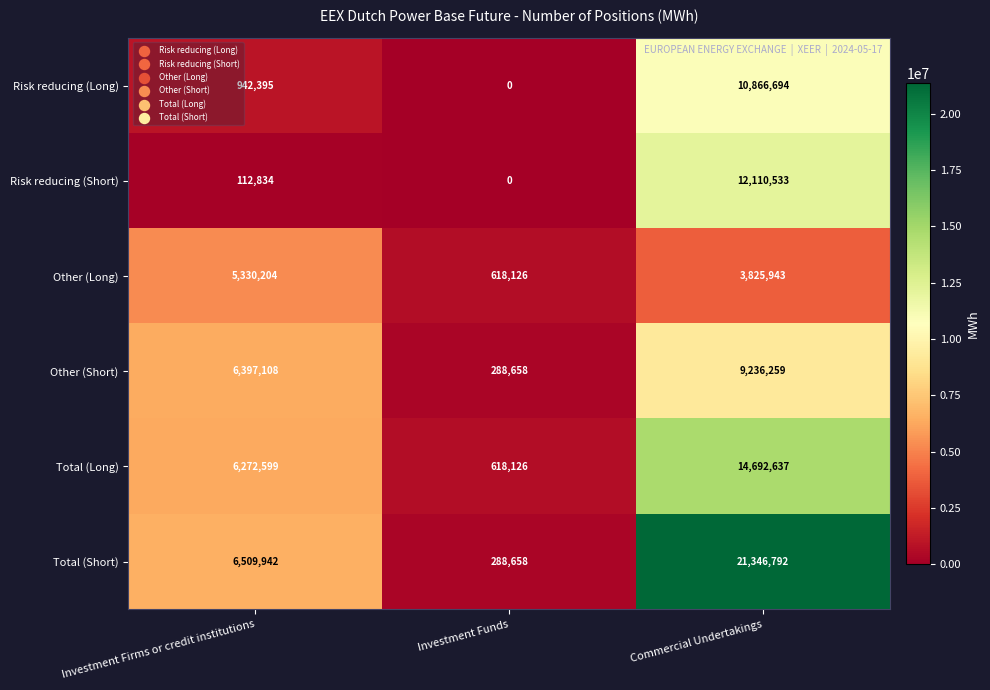

True or false: Other (Short) has a value of 6397108 at Investment Firms or credit institutions.

True